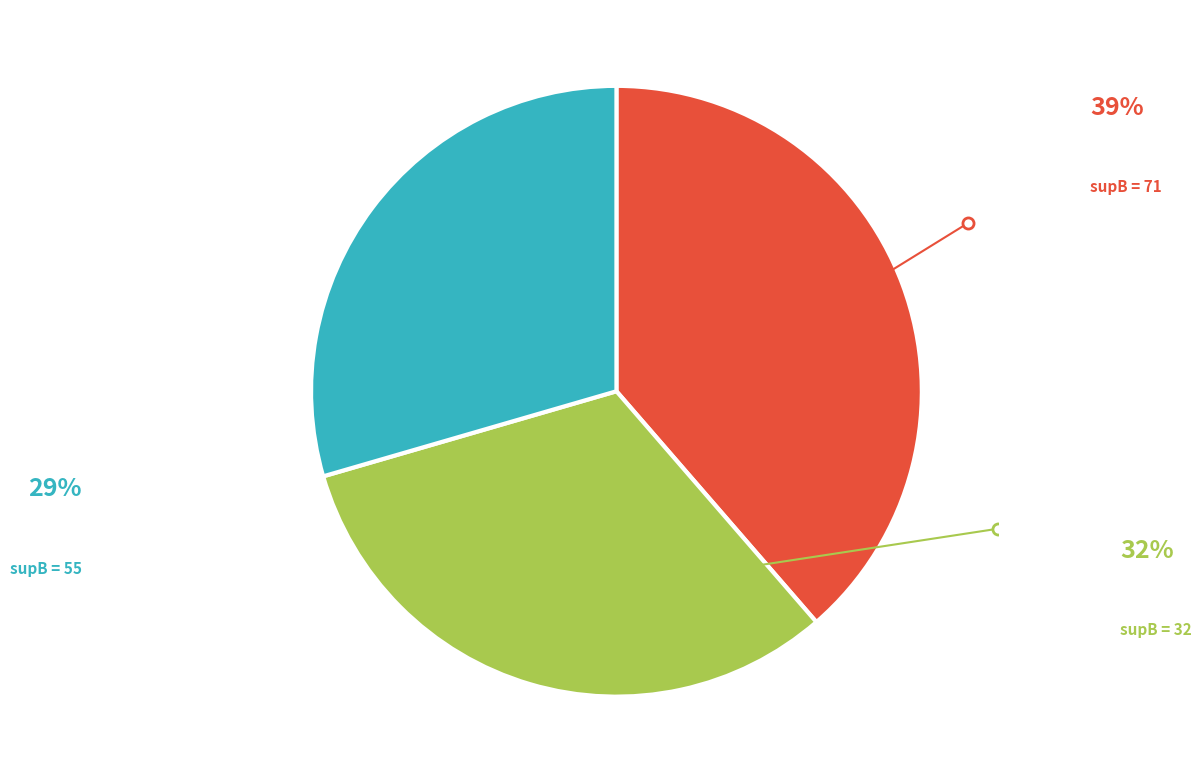

Does any single category account for the majority?

No